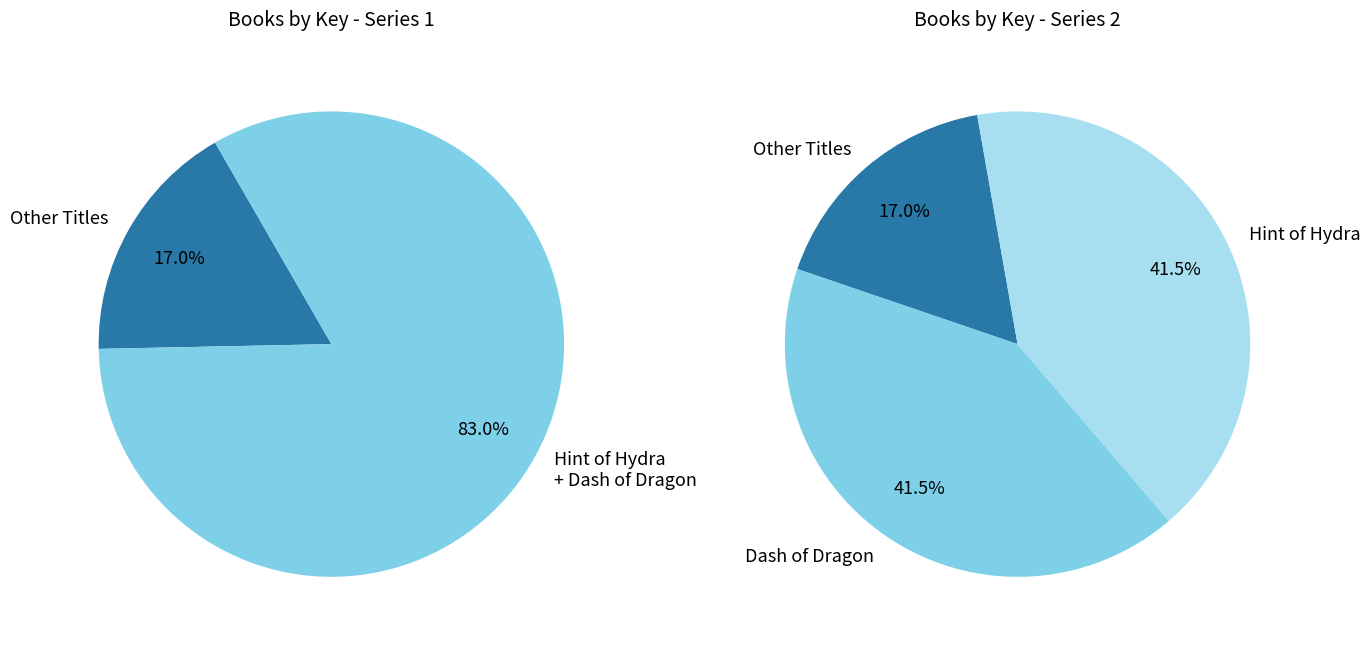

The Pinch of Phoenix slice represents 1% of the pie. True or false?

False